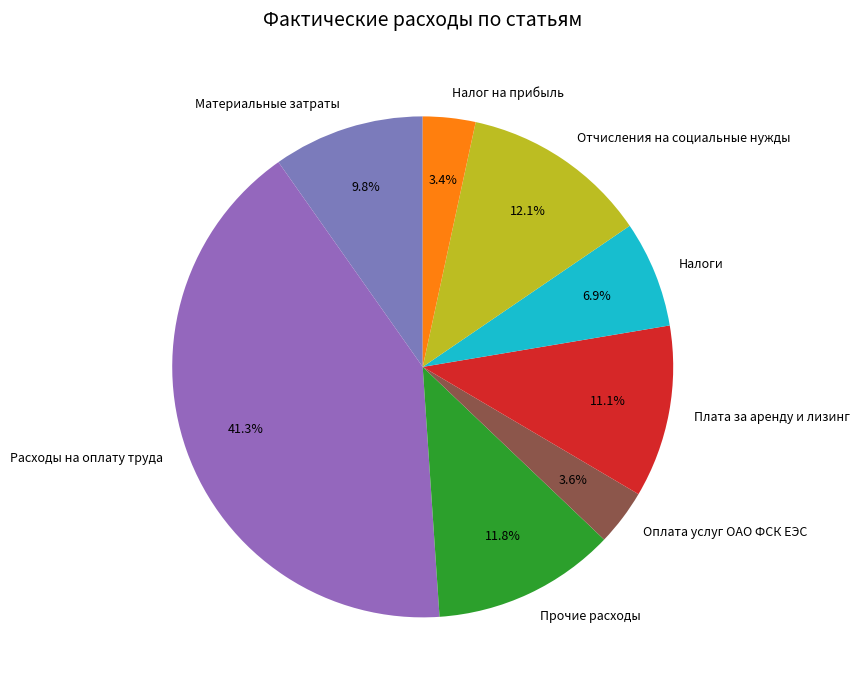

Which category has the biggest portion of the pie?

Расходы на оплату труда